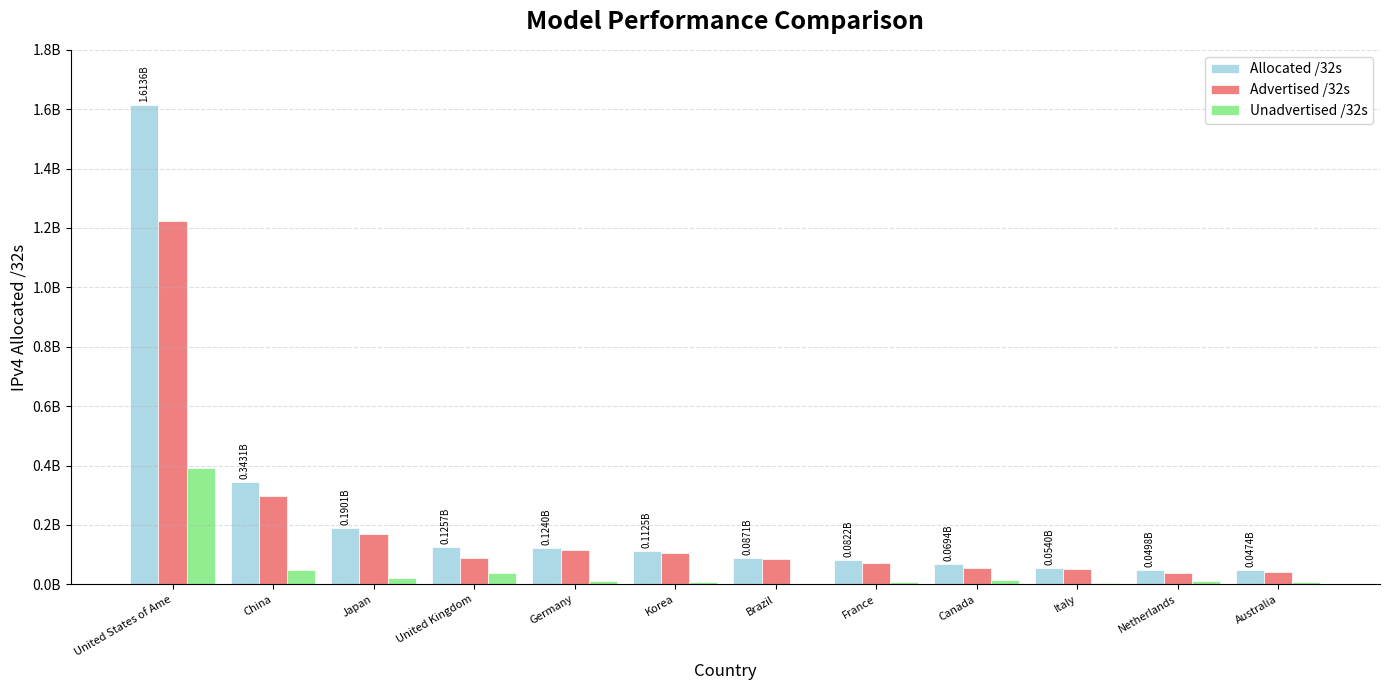

What are all the series names shown in the legend?

Allocated /32s, Advertised /32s, Unadvertised /32s